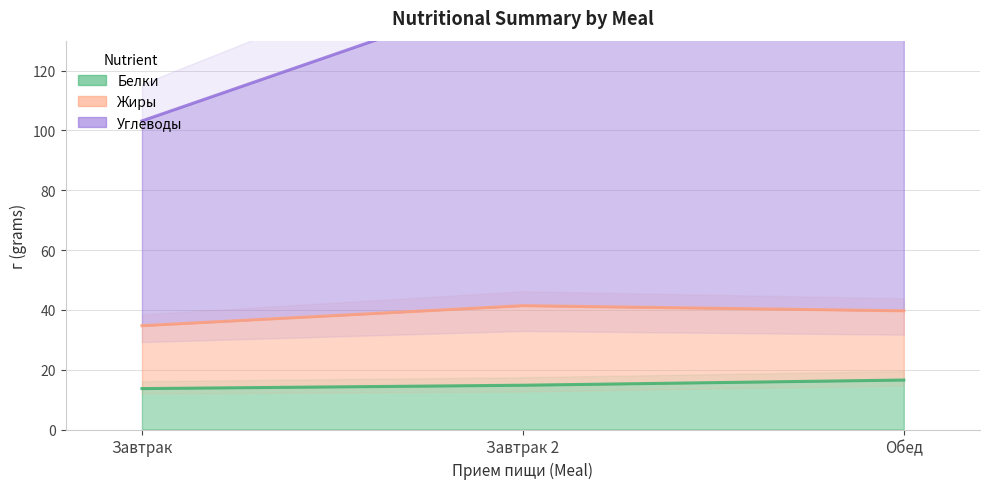

Between Завтрак and Обед, which is larger?

Обед